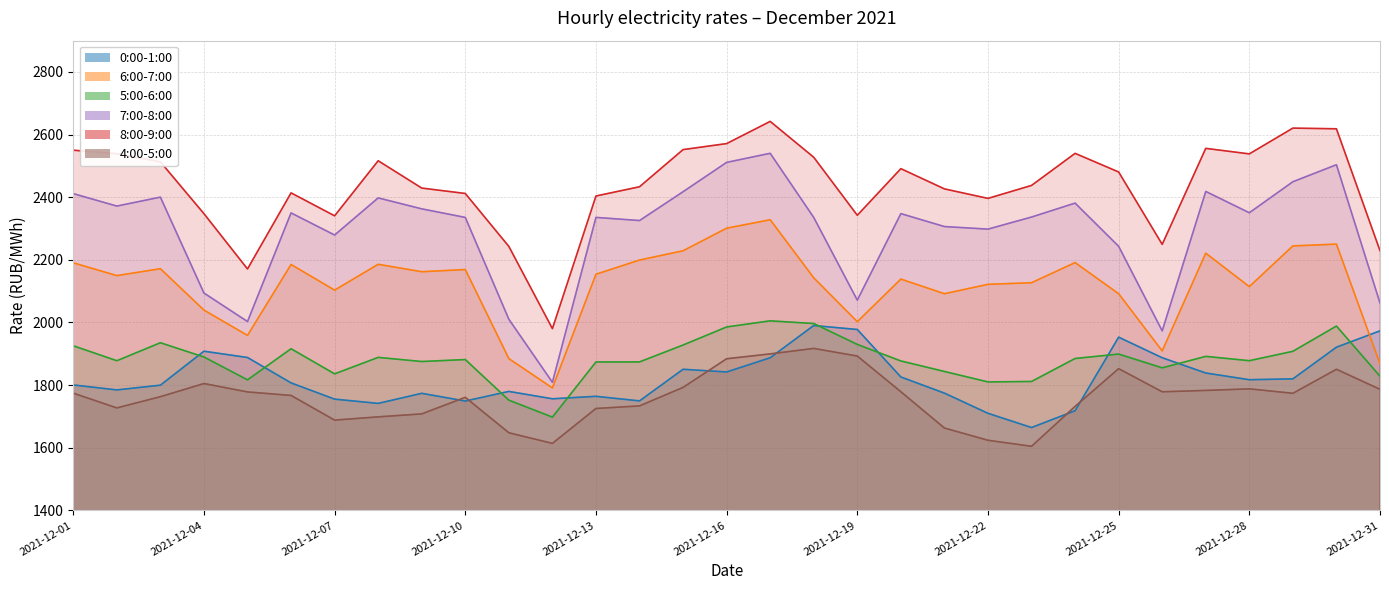

What is the total value across all series at 2021-12-10?

12308.4